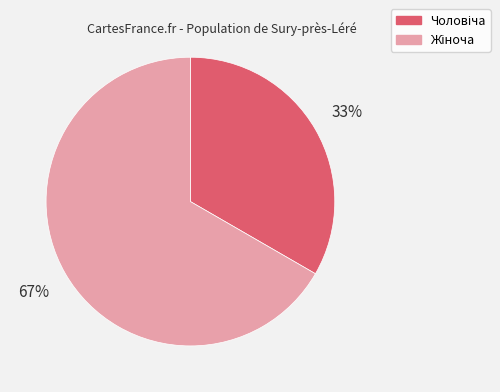

To the nearest percent, what is the average slice percentage?

50%